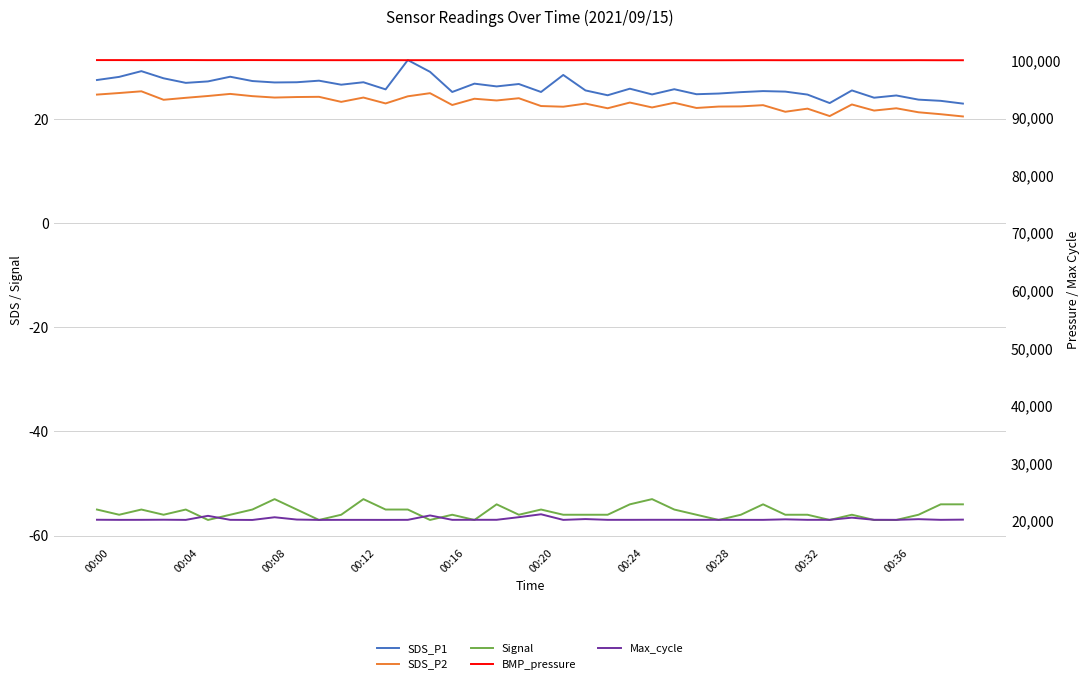

Which series has the largest total across all categories?

BMP_pressure